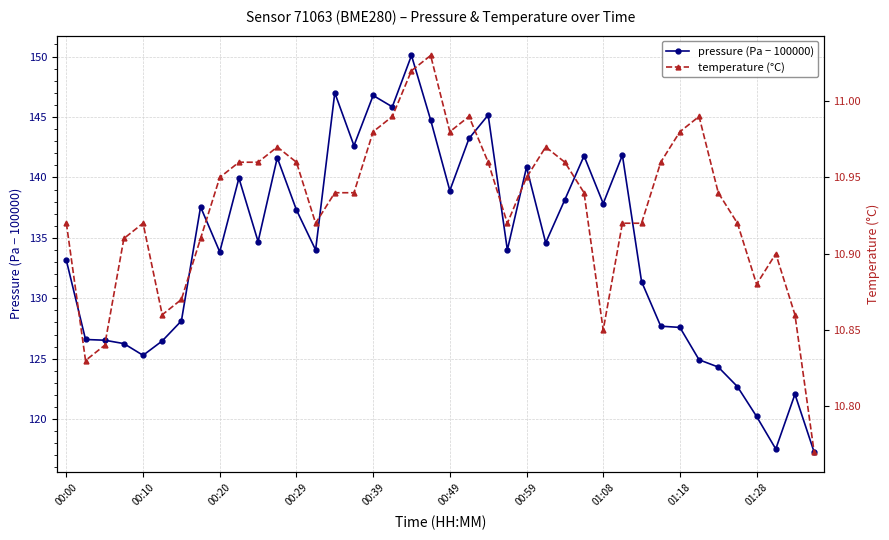

Is the value of temperature (°C) at 35 greater than the value of pressure (Pa − 100000) at 27?

No